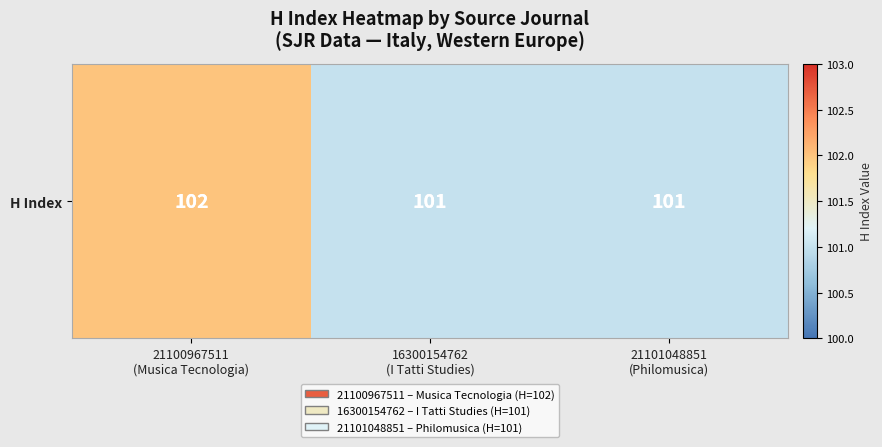

Is it true that the value at 21101048851
(Philomusica) is 101?

True